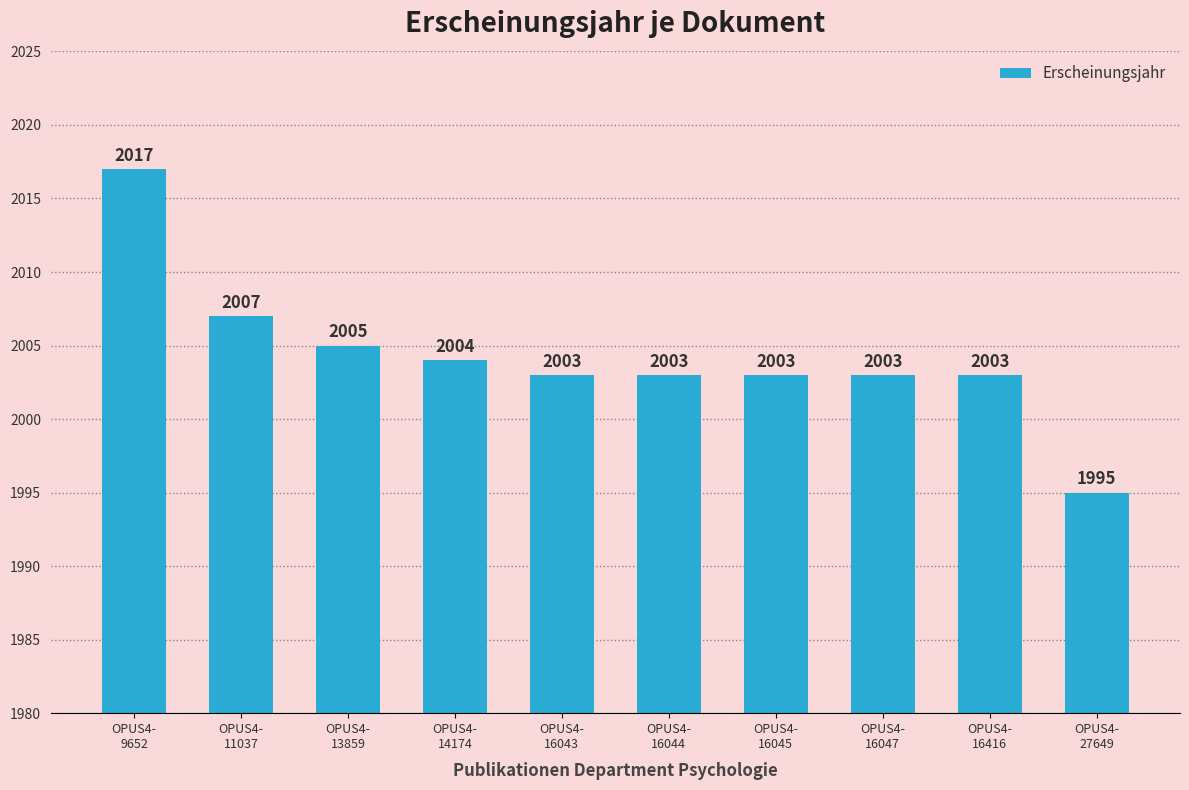

Reading left to right, list all the values displayed in this chart.

2017	2007	2005	2004	2003	2003	2003	2003	2003	1995